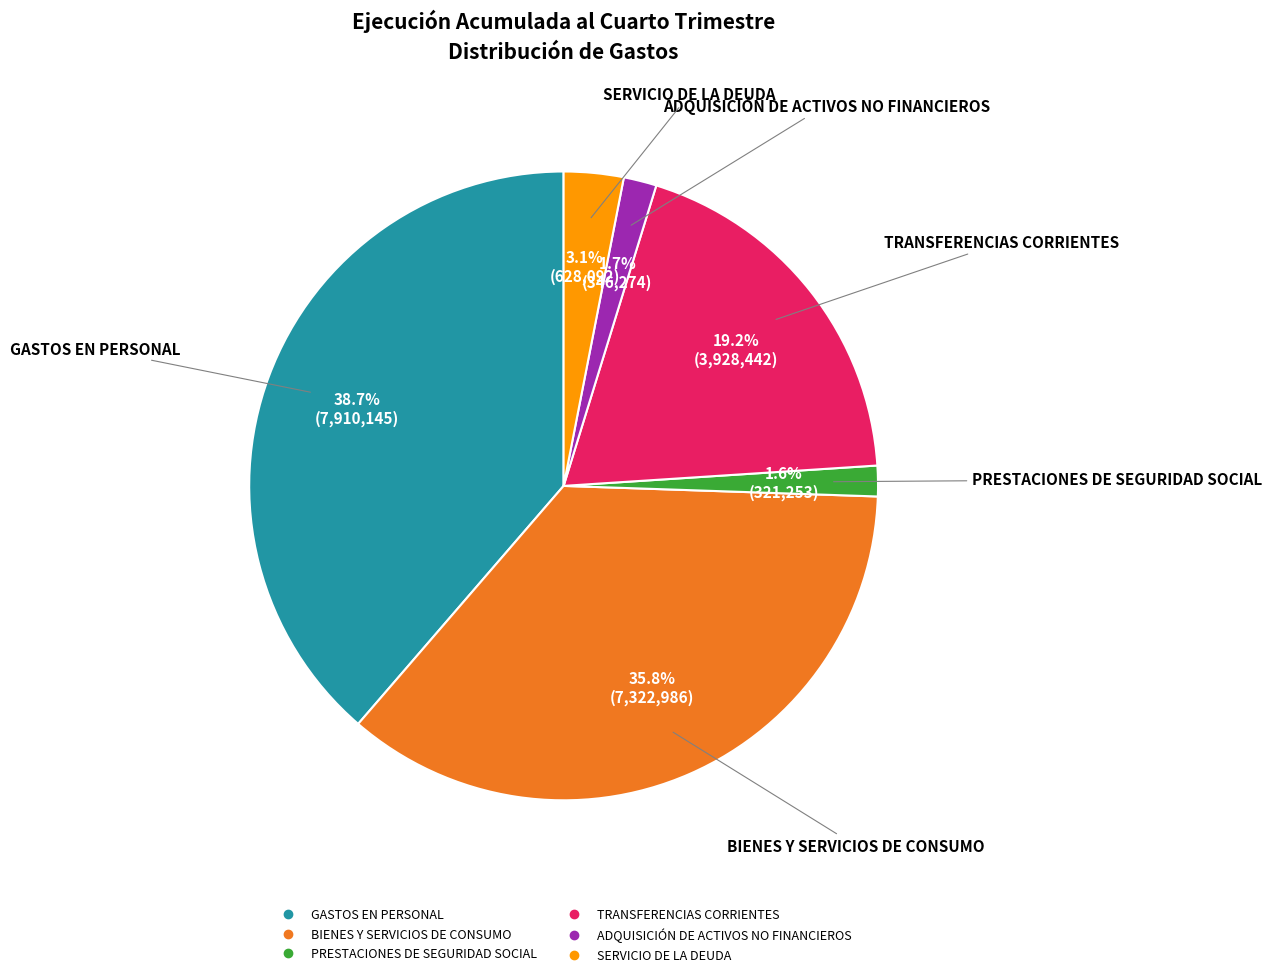

The BIENES Y SERVICIOS DE CONSUMO slice represents 36% of the pie. True or false?

True